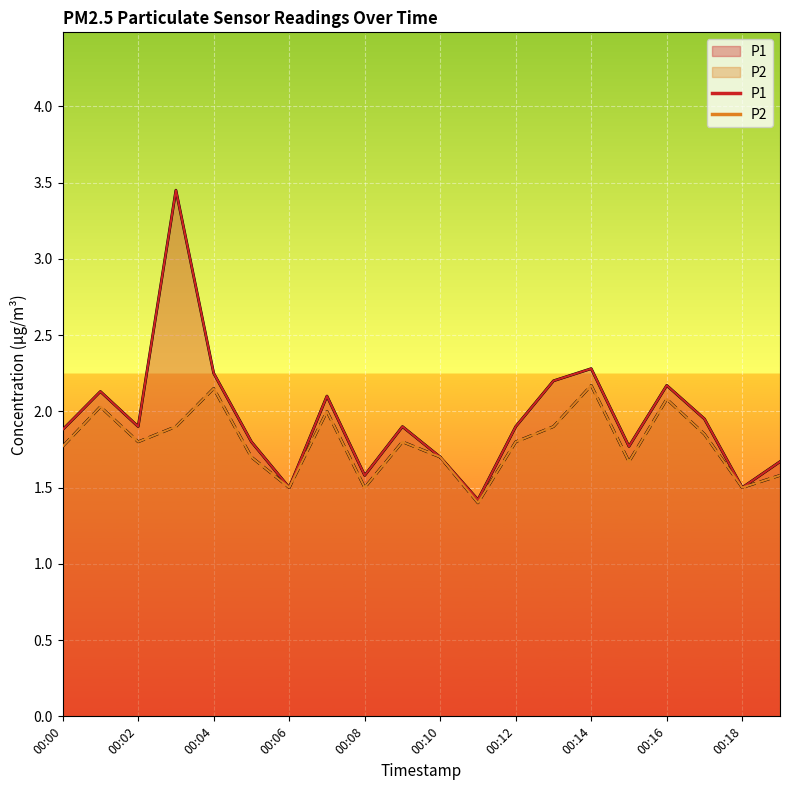

Is the value of P1 at 00:19 greater than the value of P2 at 00:12?

No